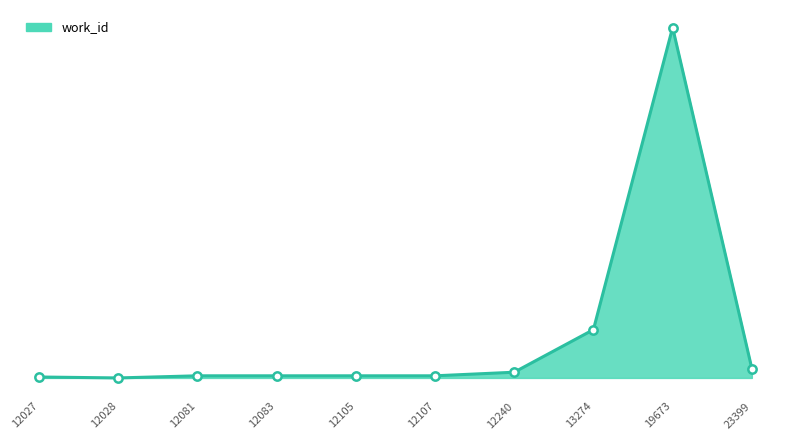

True or false: the data shows 7619 at 12240.

False